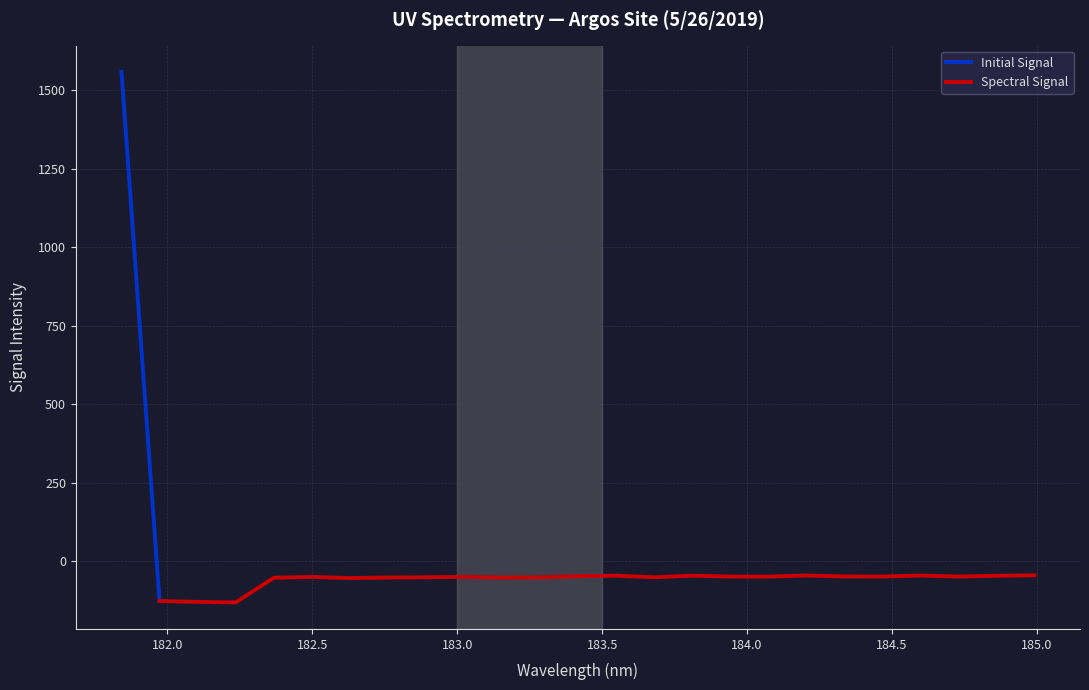

What is the maximum value shown in the chart?

1557.6